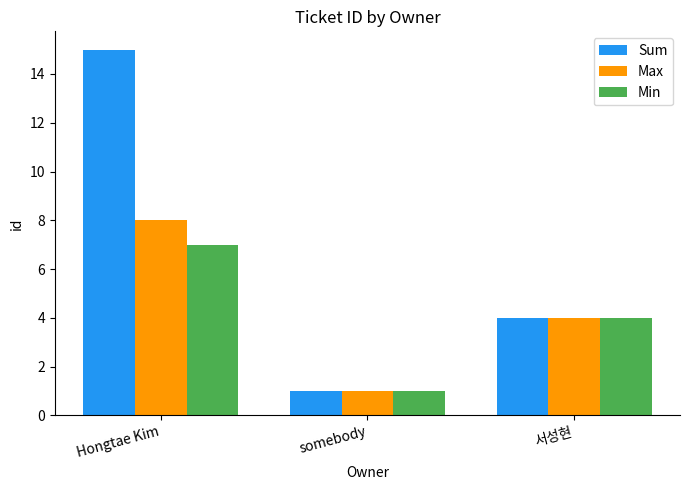

What is the maximum value shown in the chart?

15